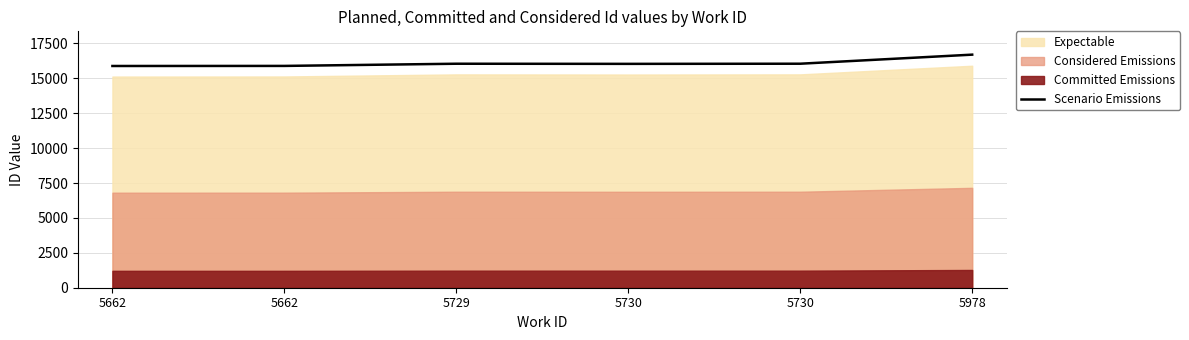

How many data points are less than 16042?

3